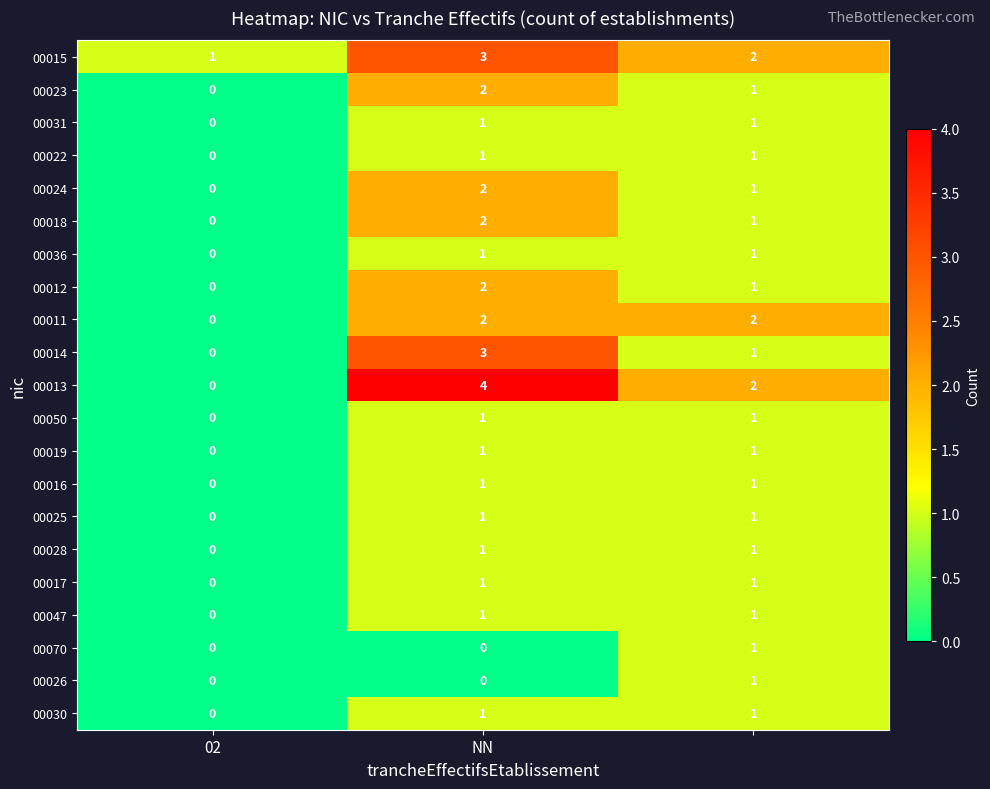

Count the 00019 values in the range 0 to 1.

3